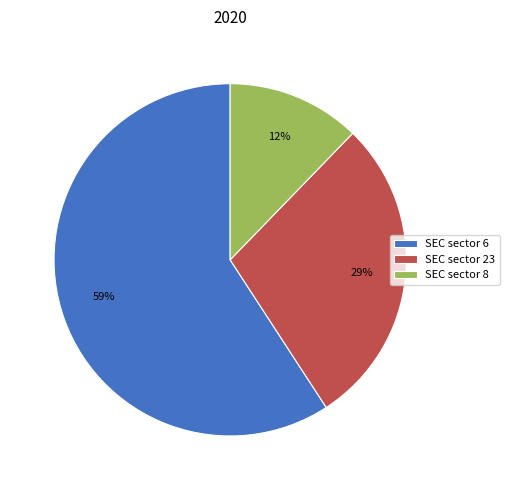

Count the number of slices in the pie.

3